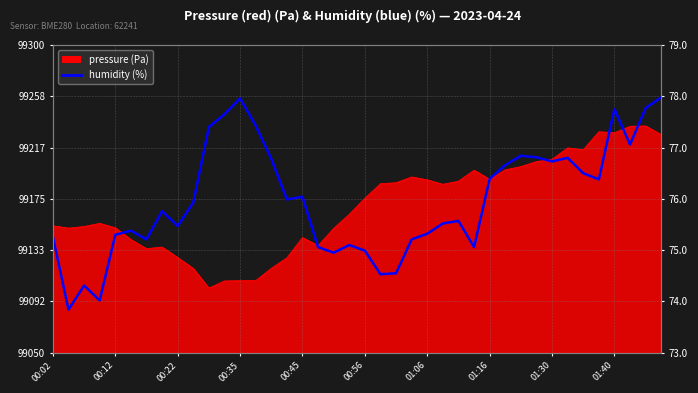

The chart shows a value of 52.0 at 00:12. True or false?

False